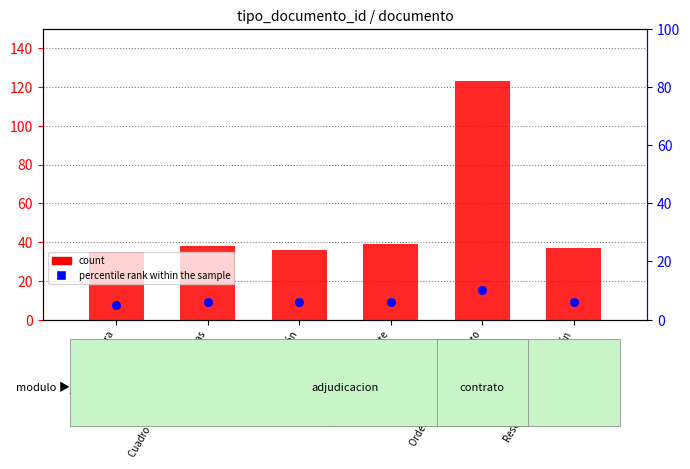

At how many categories does at least one series exceed 39?

1